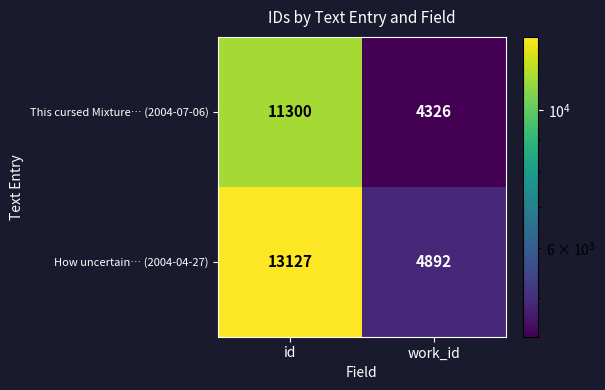

At how many categories does at least one series exceed 11404?

1